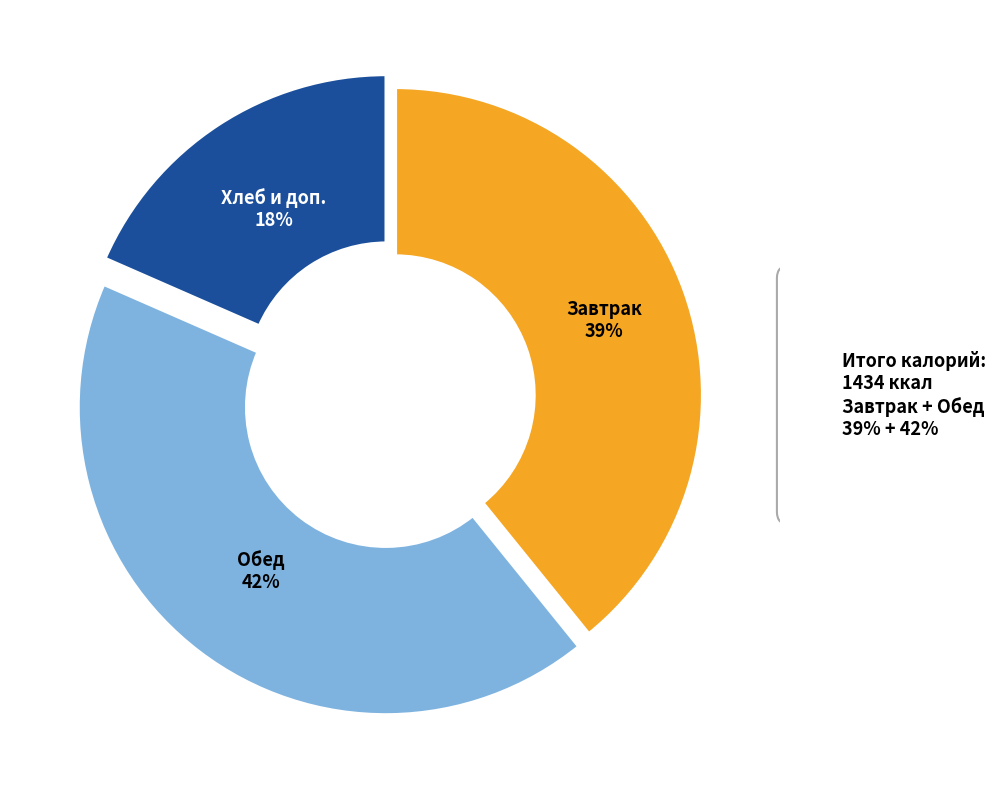

Is there any slice that represents more than half of the pie?

No